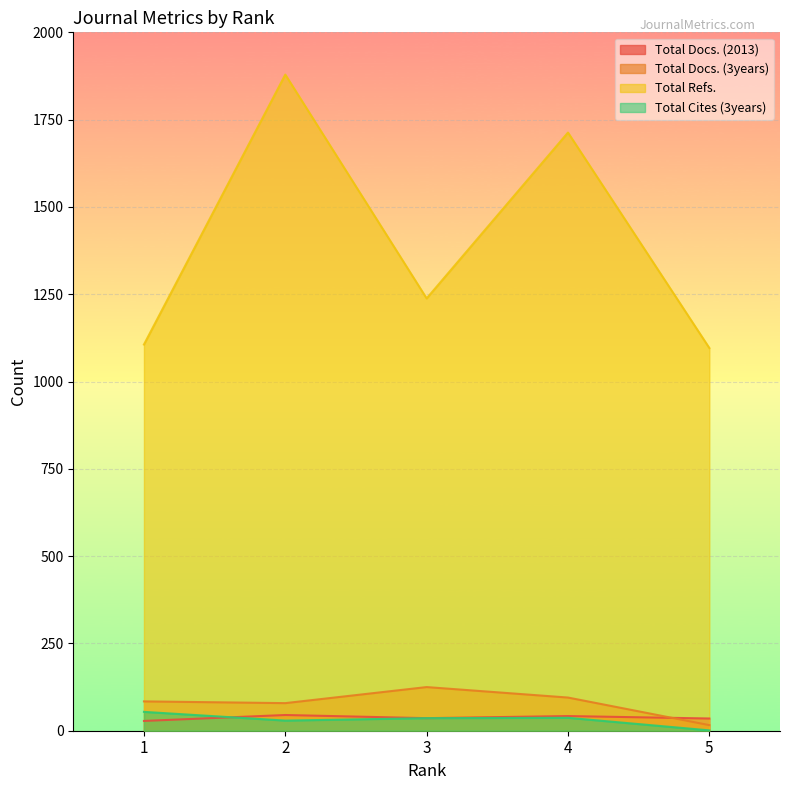

True or false: Total Cites (3years) has a value of 1 at 5.

False